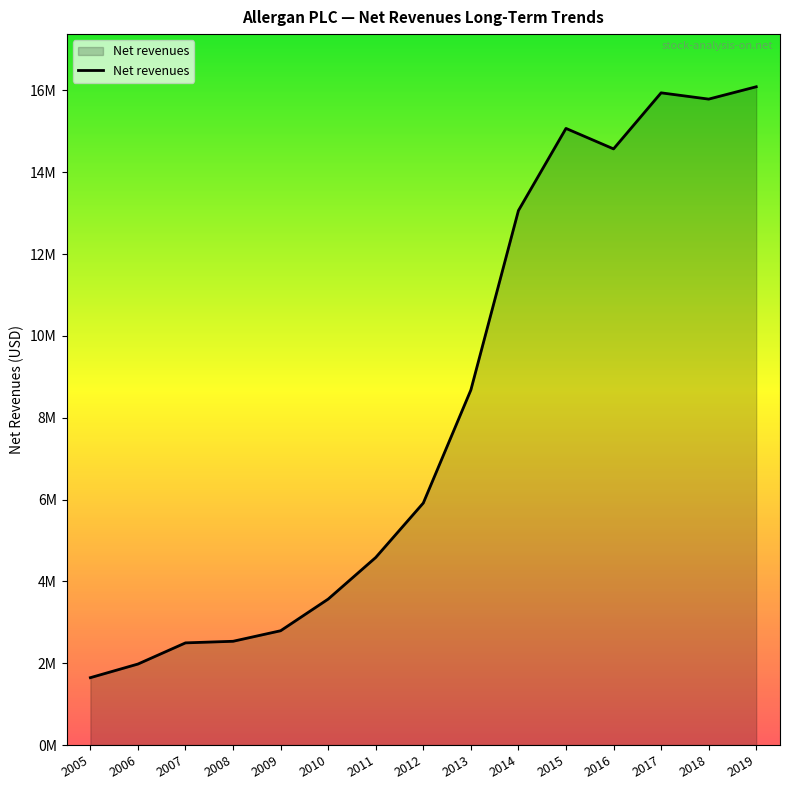

Does the chart display data point markers on the line(s)?

No